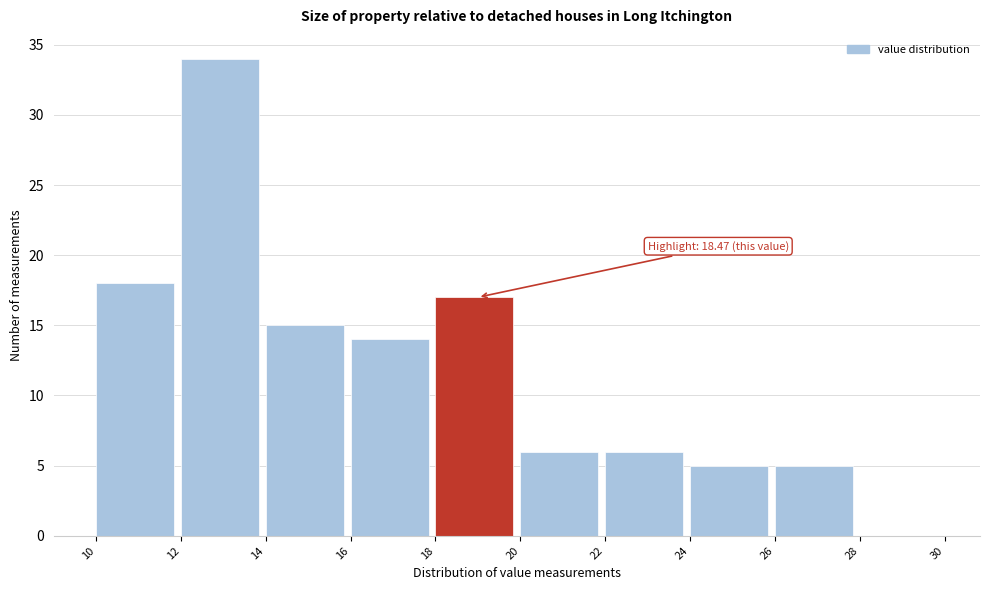

Over which range of the x-axis is the bar tallest?

12 to 14